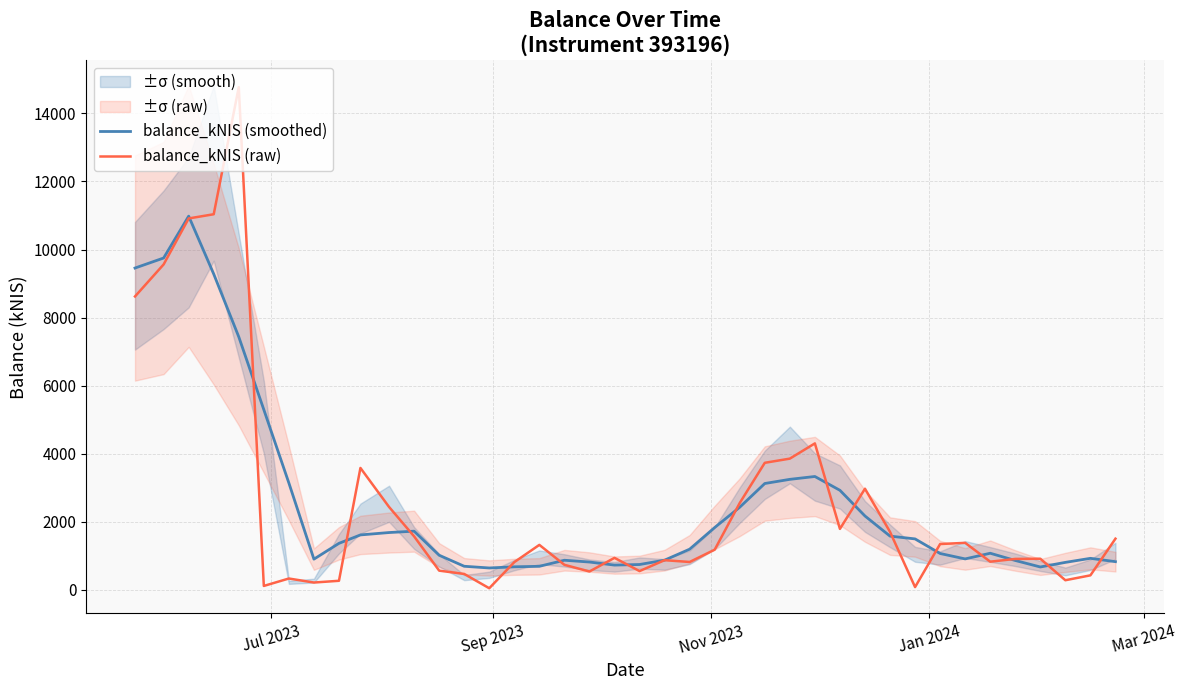

What is the minimum value for balance_kNIS (smoothed)?

639.9